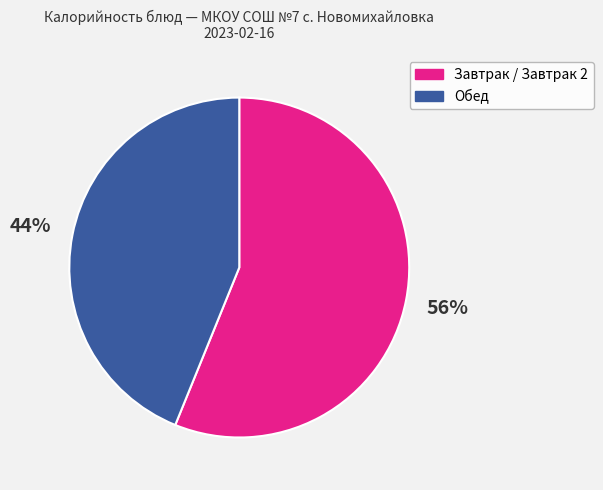

To the nearest percent, what is the average slice percentage?

50%